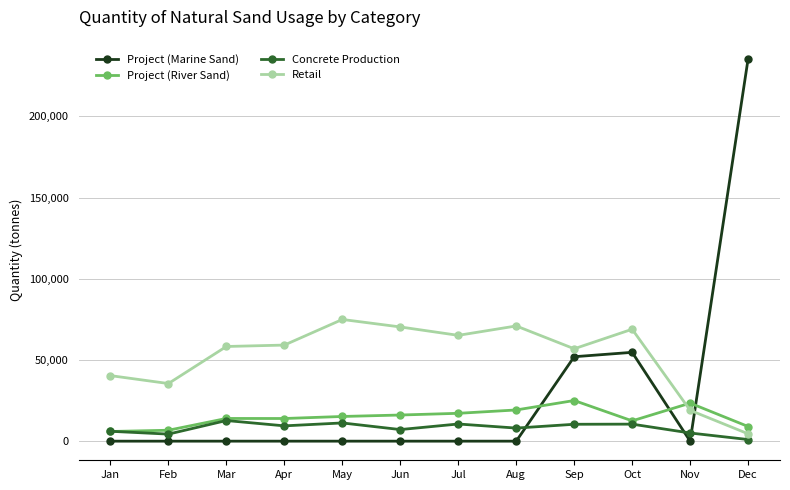

What is the average value of the Concrete Production series?

8037